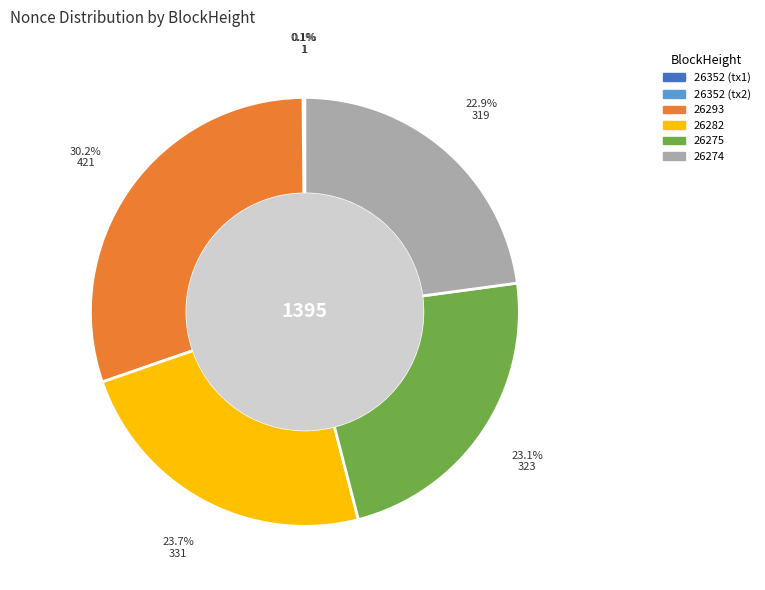

Does any single category account for the majority?

No